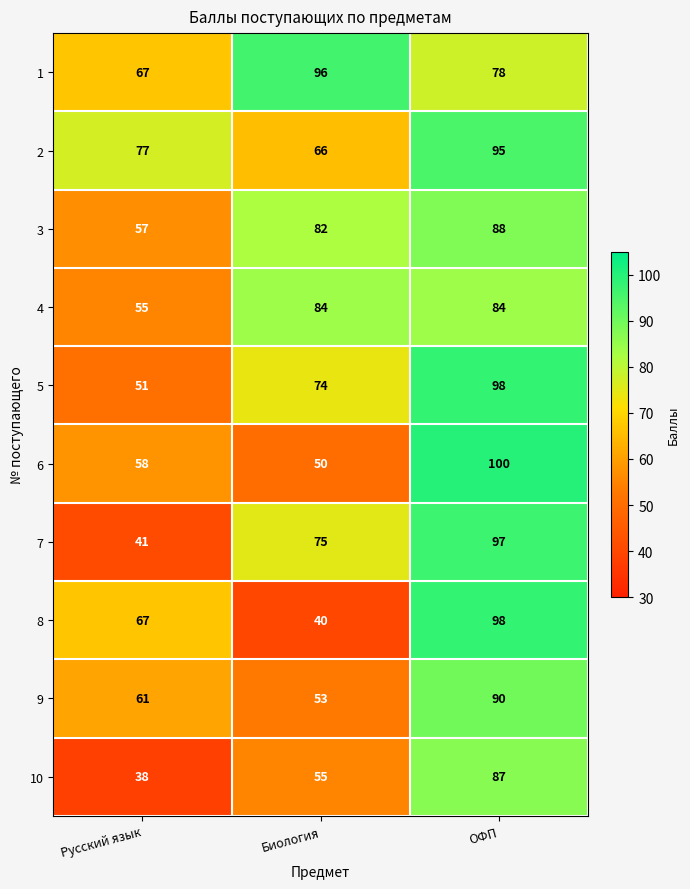

What is the sum of the 9 values at Биология and Русский язык?

114